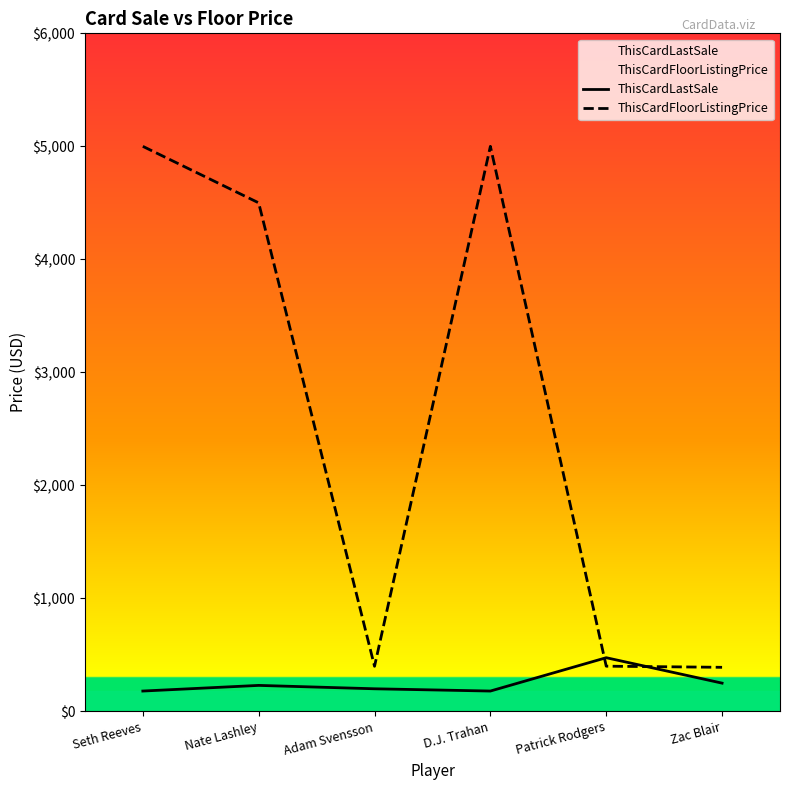

Which label corresponds to the smallest value in the chart?

Seth Reeves